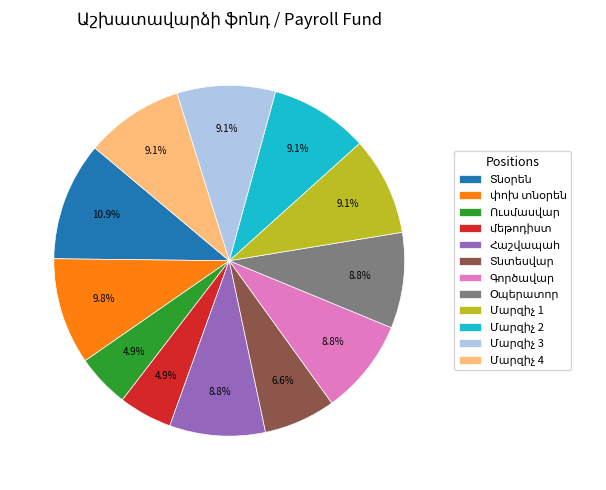

Is there any slice that represents more than half of the pie?

No